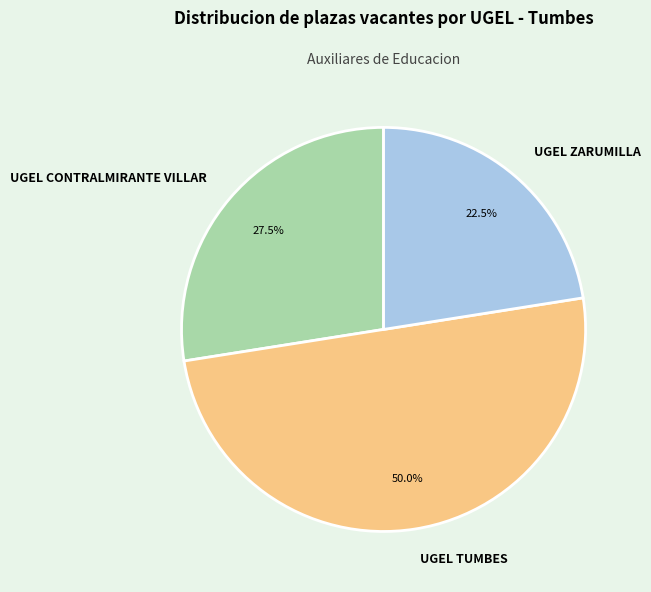

To the nearest percent, what percentage of the pie is UGEL TUMBES?

50%